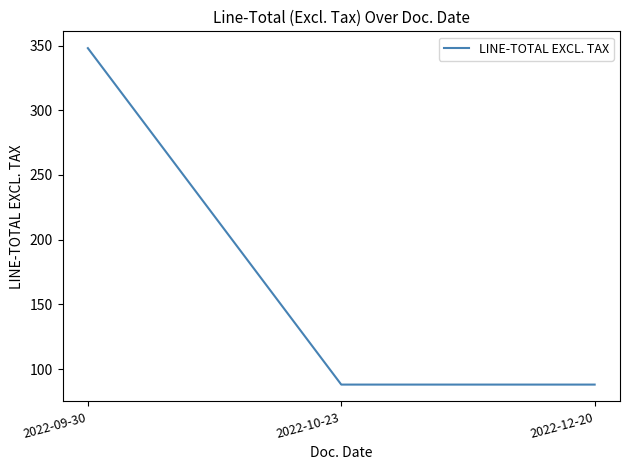

The value at 2022-10-23 is 88. True or false?

True